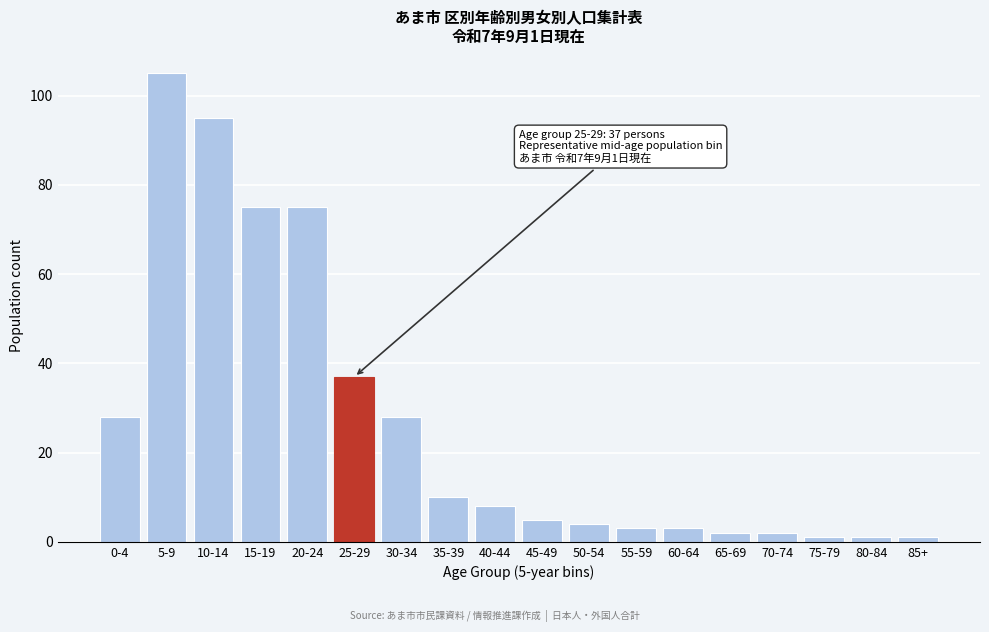

Reading left to right, transcribe all the data shown in this chart.

28	105	95	75	75	37	28	10	8	5	4	3	3	2	2	1	1	1